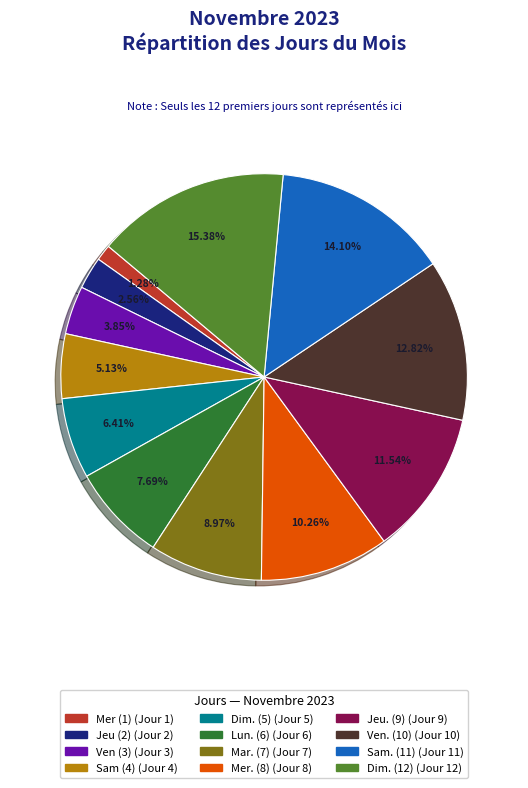

Does any single category account for the majority?

No